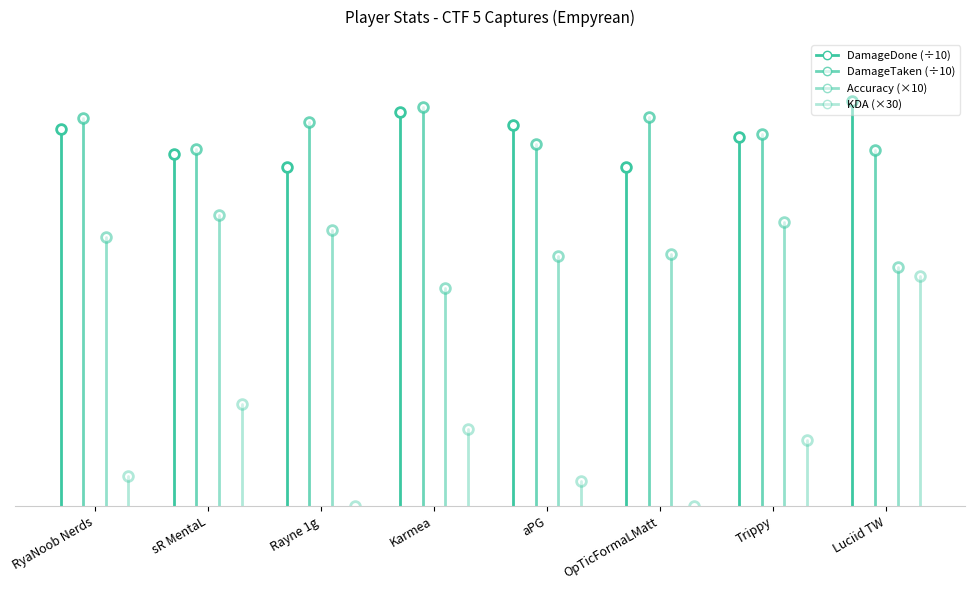

Between RyaNoob Nerds and sR MentaL, which series saw the biggest shift?

DamageTaken